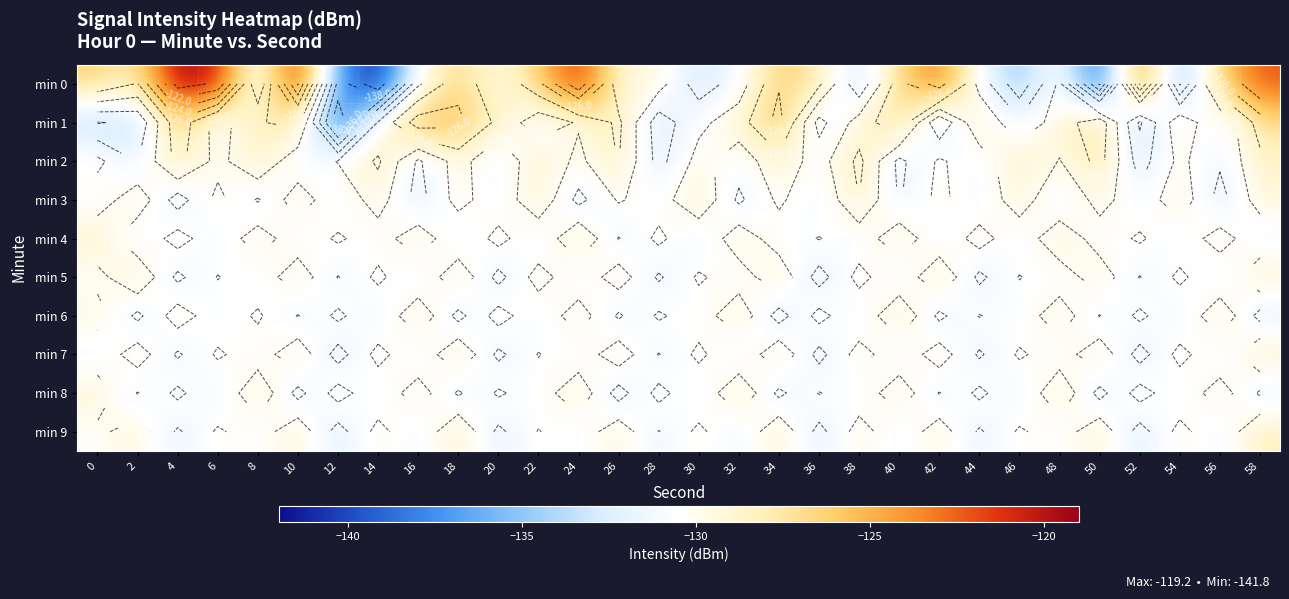

The min 6 series shows -75.9 at 34. True or false?

False